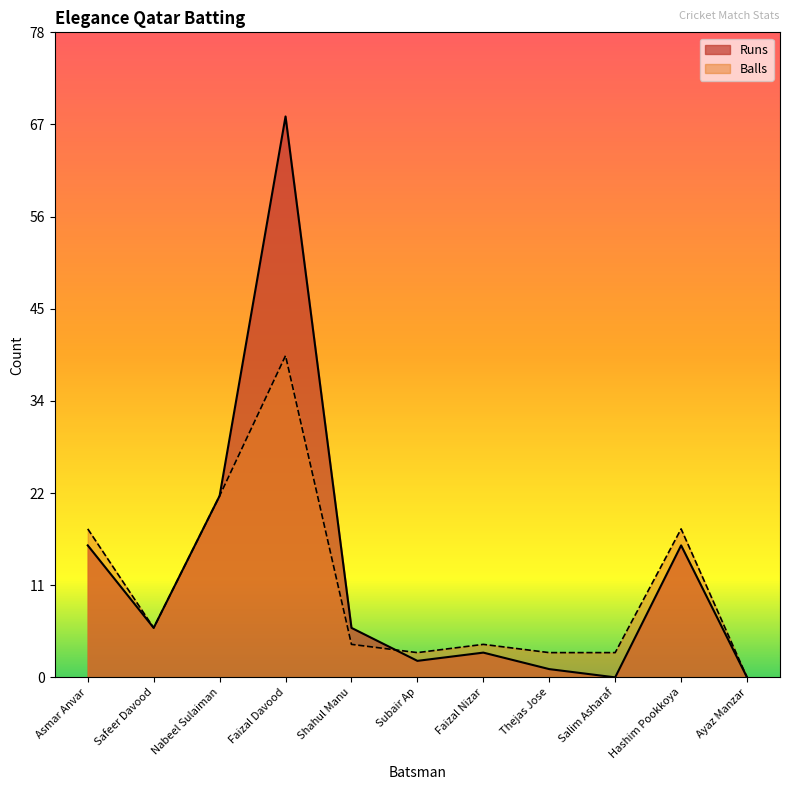

How many distinct data groups are displayed?

2